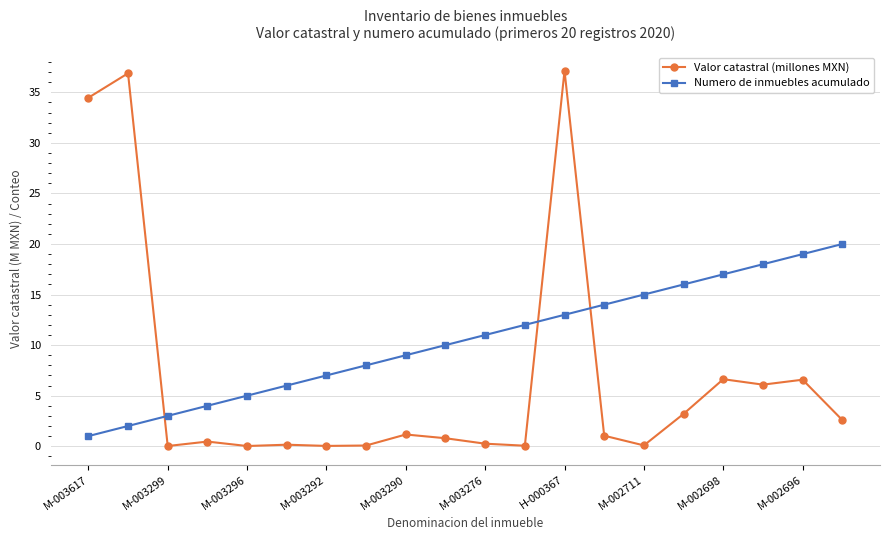

Which series has the largest range (max minus min)?

Valor catastral (millones MXN)